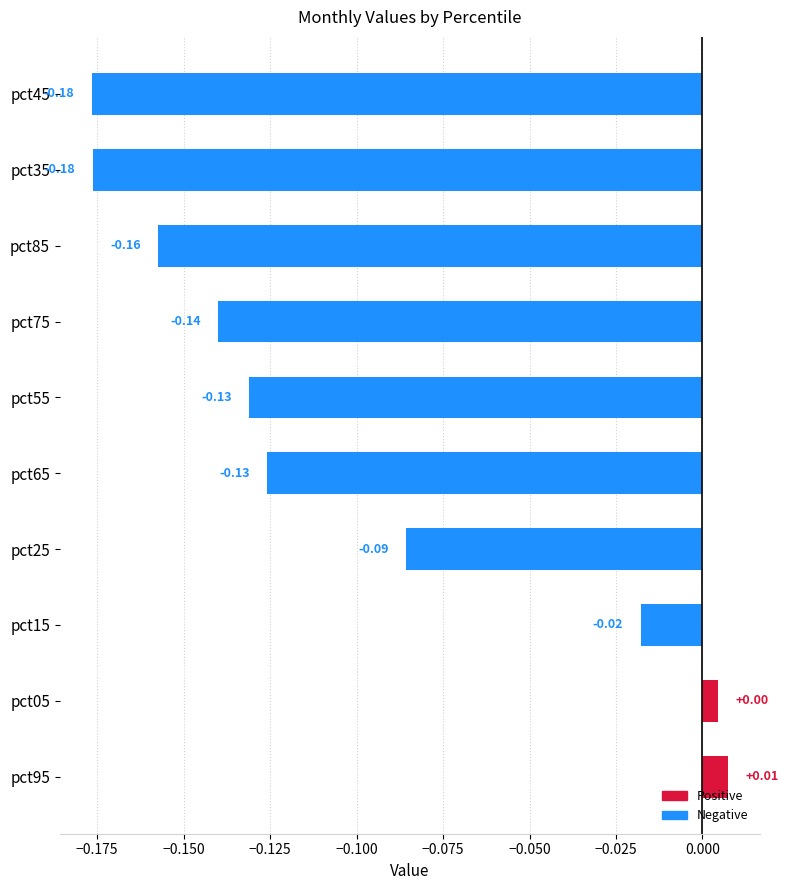

Which has a higher value, pct15 or pct45?

pct15